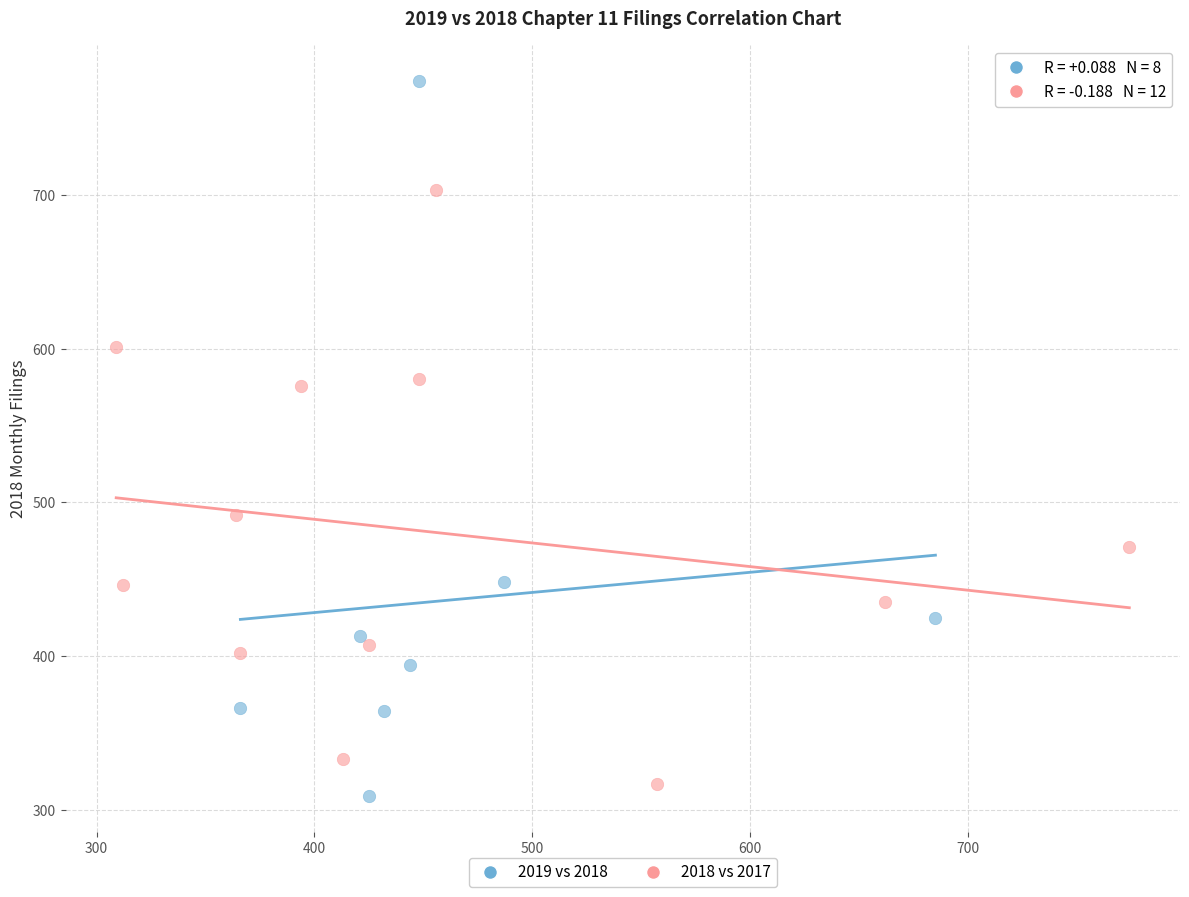

Which series contains the highest Y value?

2019 vs 2018